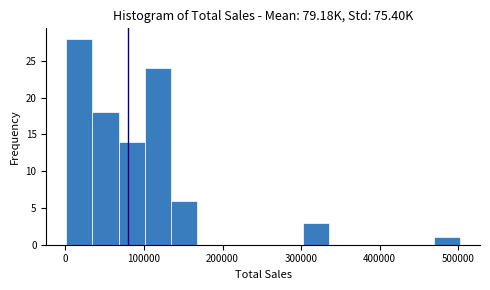

Read against the x-axis, roughly where is the centre of the tallest bar?

20000